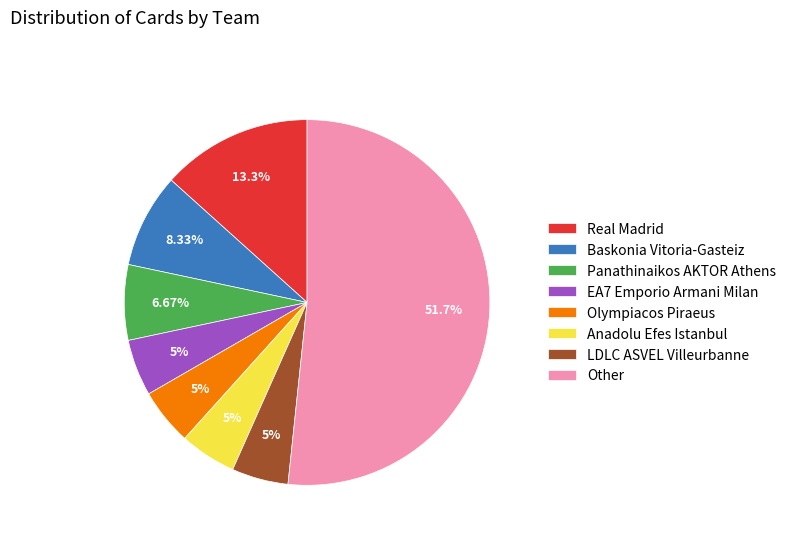

True or false: Olympiacos Piraeus accounts for 5% of the total.

True